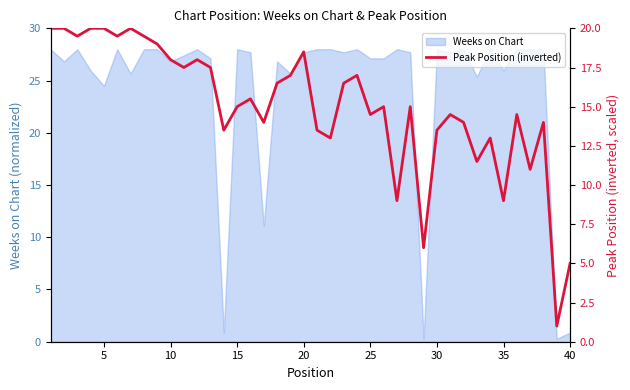

True or false: Weeks on Chart has a value of 41.8 at 20.

False